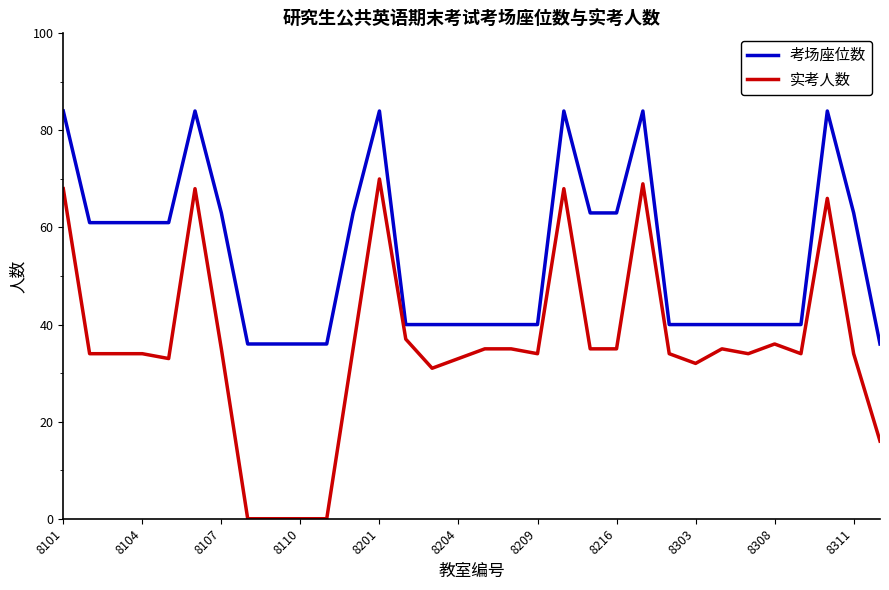

What is the difference between the maximum and second lowest values in the 考场座位数 series?

48